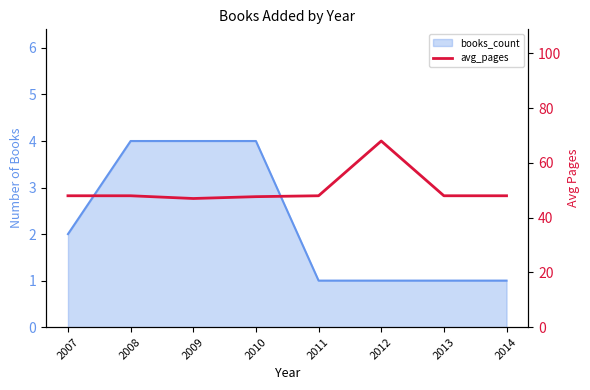

What is the sum of all values?

402.7